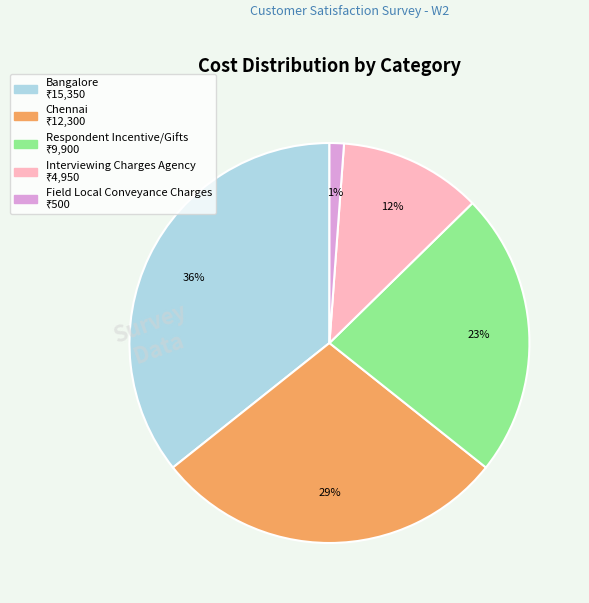

How many segments does this pie chart have?

5